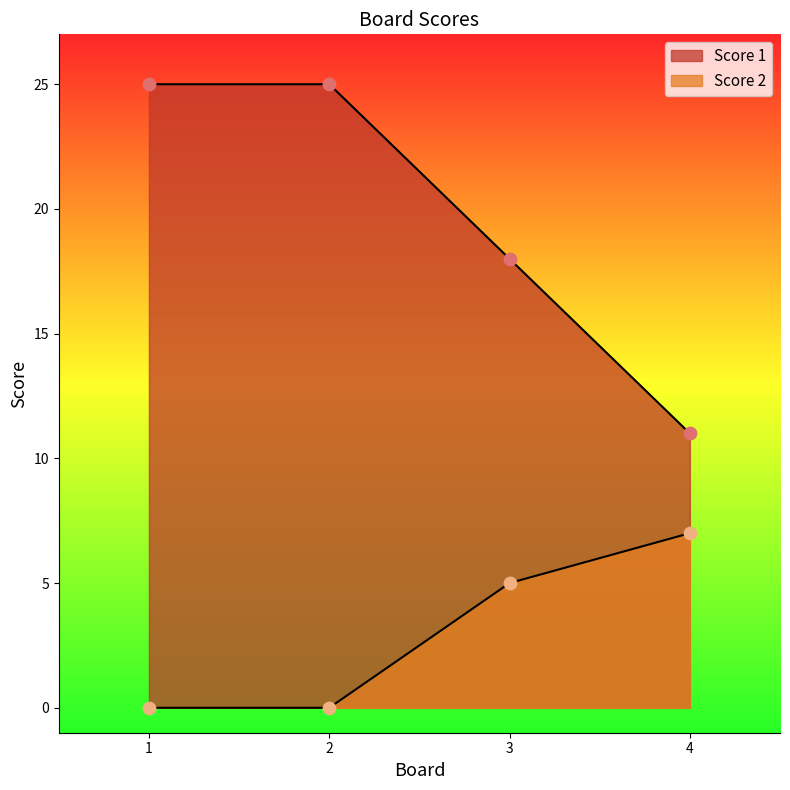

At which category is the sum across all series the highest?

1